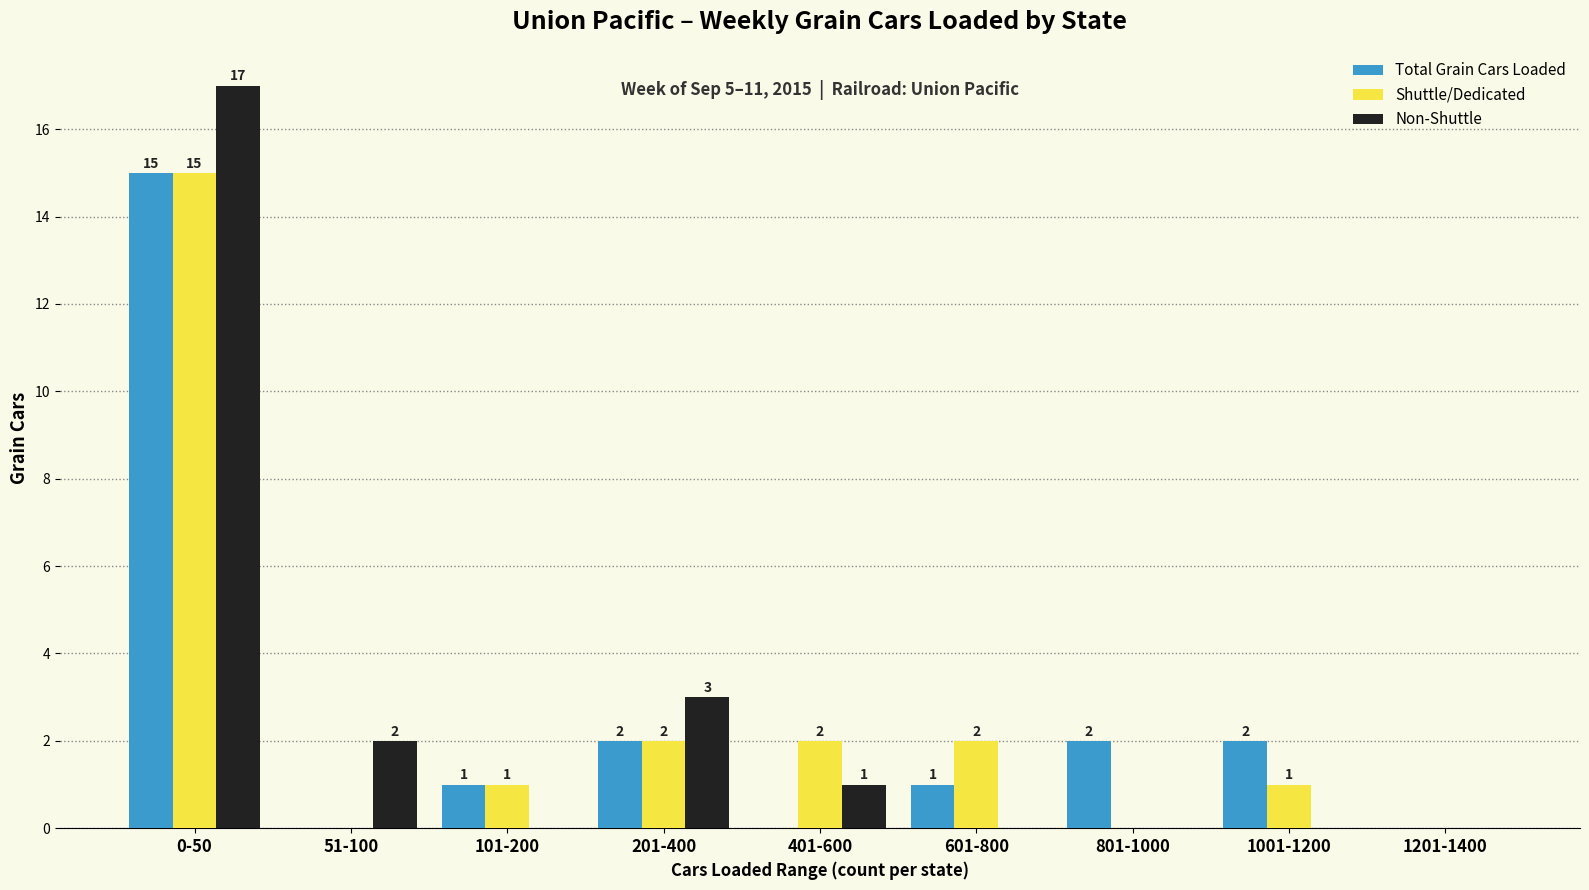

Reading left to right, extract all data points from this chart.

Total Grain Cars Loaded: 0-50=15	51-100=0	101-200=1	201-400=2	401-600=0	601-800=1	801-1000=2	1001-1200=2	1201-1400=0
Shuttle/Dedicated: 0-50=15	51-100=0	101-200=1	201-400=2	401-600=2	601-800=2	801-1000=0	1001-1200=1	1201-1400=0
Non-Shuttle: 0-50=17	51-100=2	101-200=0	201-400=3	401-600=1	601-800=0	801-1000=0	1001-1200=0	1201-1400=0